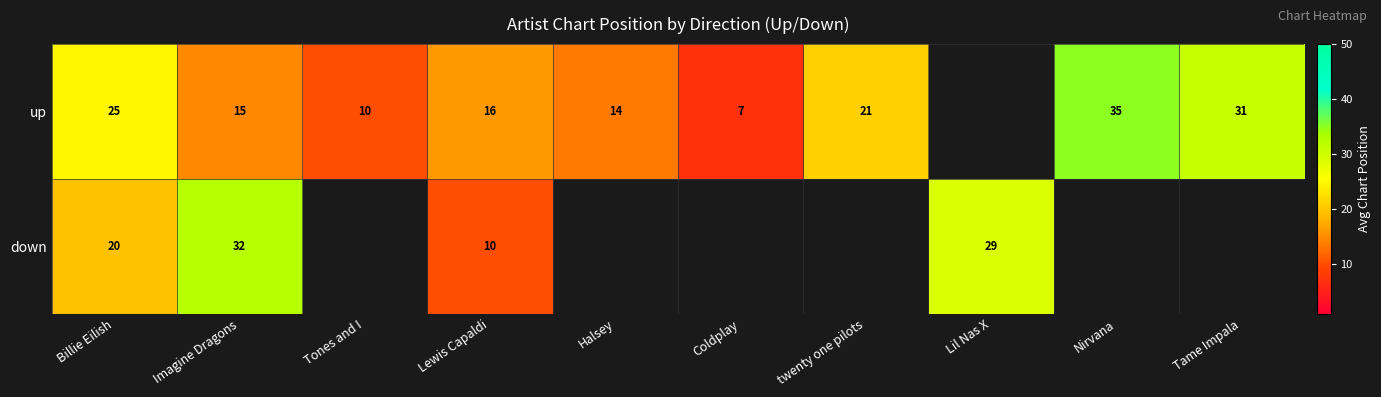

Between Tame Impala and twenty one pilots, which is larger?

Tame Impala